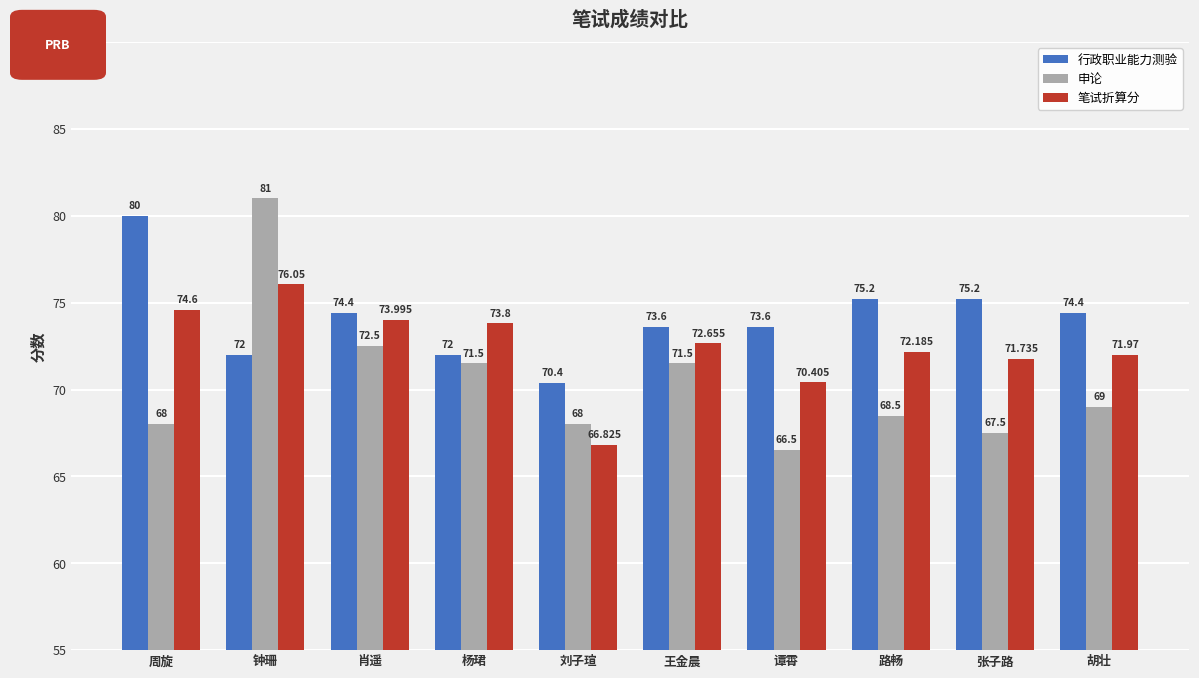

Rank the series by their maximum value, from lowest to highest.

笔试折算分, 行政职业能力测验, 申论